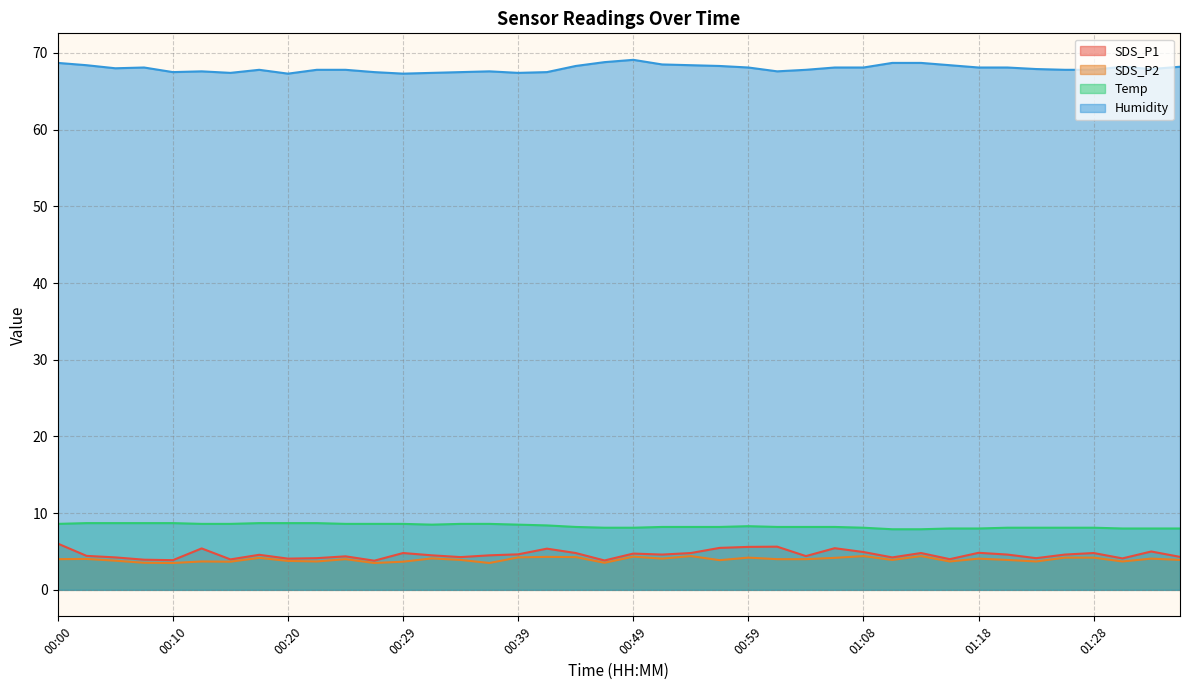

True or false: Humidity and Temp intersect in this chart.

False